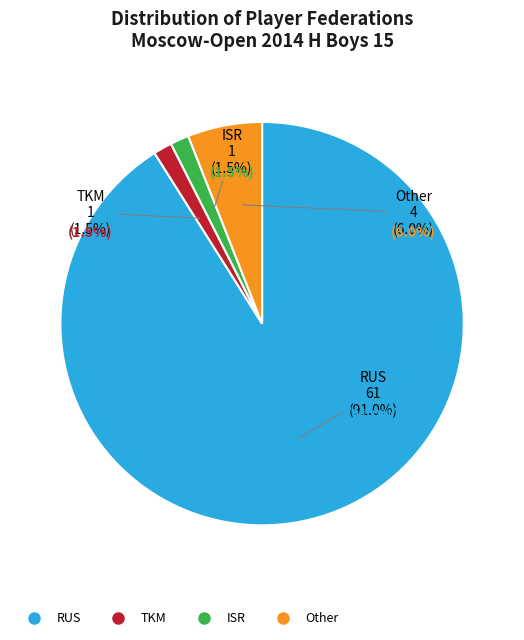

Count the number of slices in the pie.

4